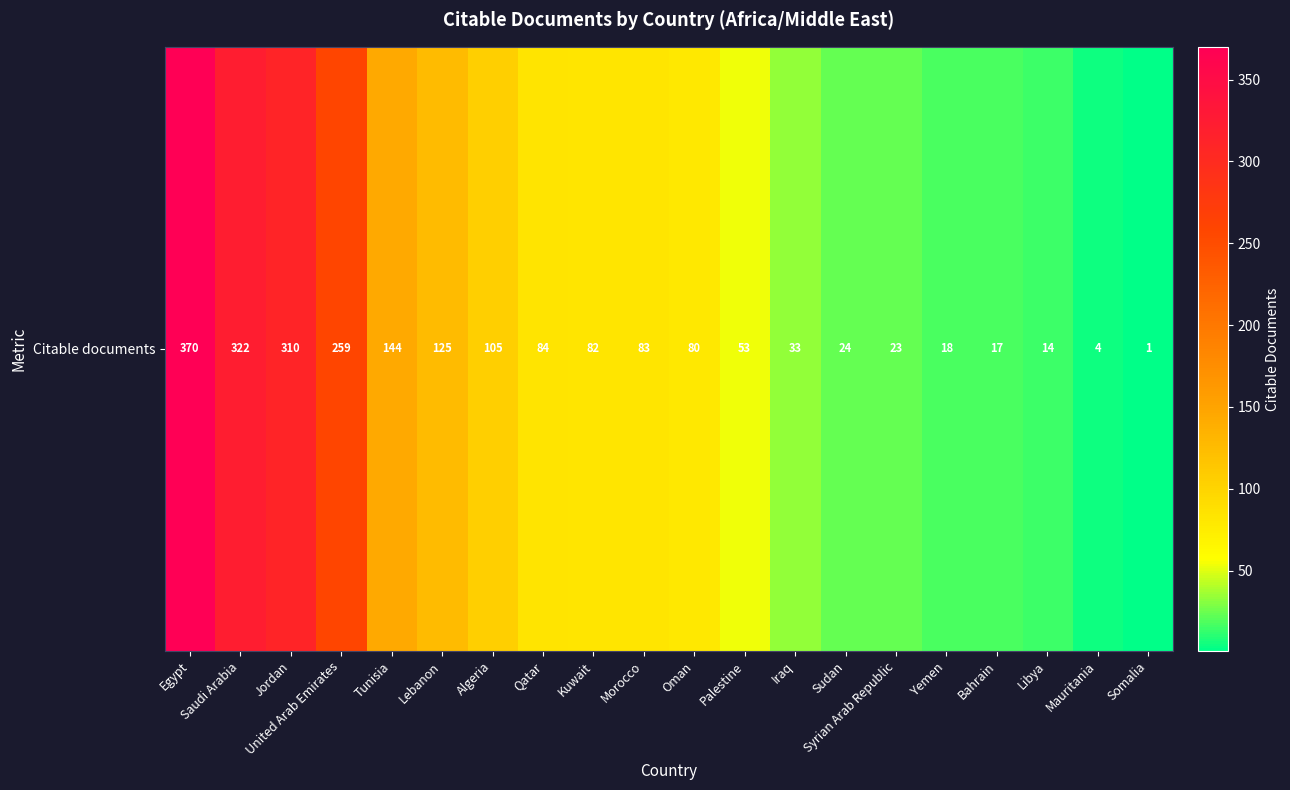

How many categories are shown in the chart?

20